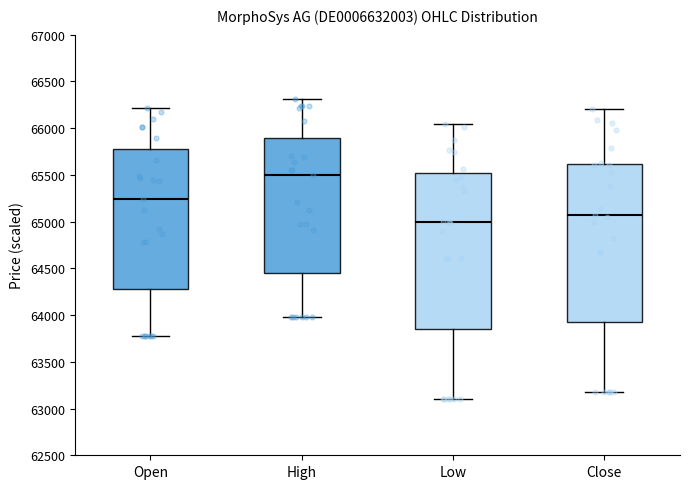

Reading left to right, transcribe this box plot: for each box, give where its median line is, the range the box spans, and where its two whiskers end, as read against the y-axis. The values are not printed on the chart, so give them approximately, as read against the axis.

Open: median 65250, box 64300 to 65800, whiskers 63800 to 66200
High: median 65500, box 64450 to 65900, whiskers 64000 to 66300
Low: median 65000, box 63850 to 65500, whiskers 63100 to 66050
Close: median 65050, box 63950 to 65600, whiskers 63200 to 66200